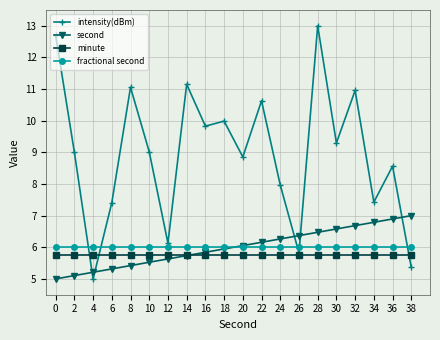

Which series has the largest range (max minus min)?

intensity(dBm)